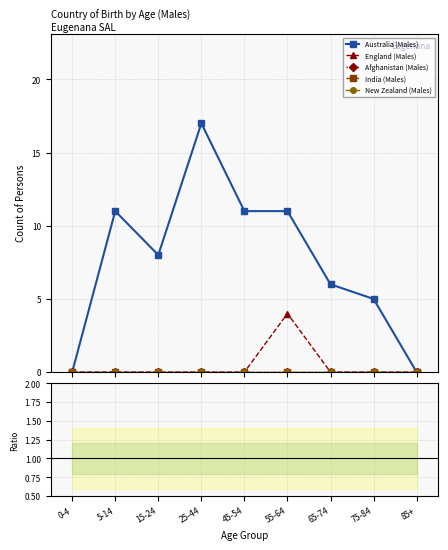

True or false: Australia (Males) and Afghanistan (Males) cross at least once.

False